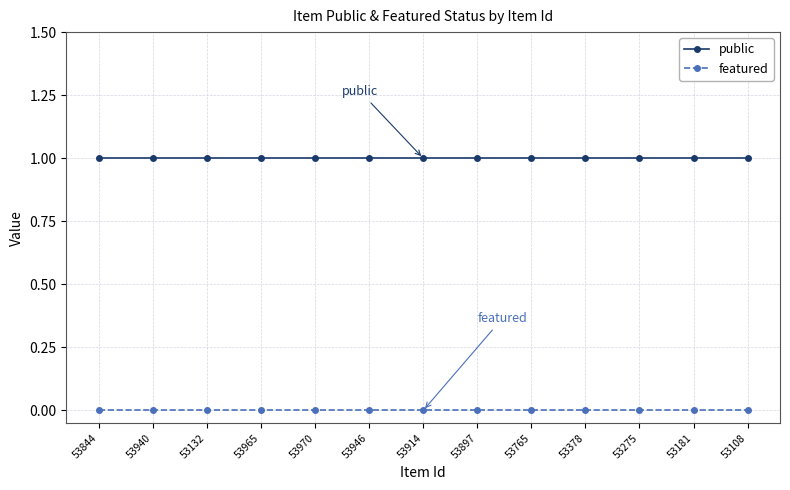

The value of public at 53965 is 1. True or false?

True